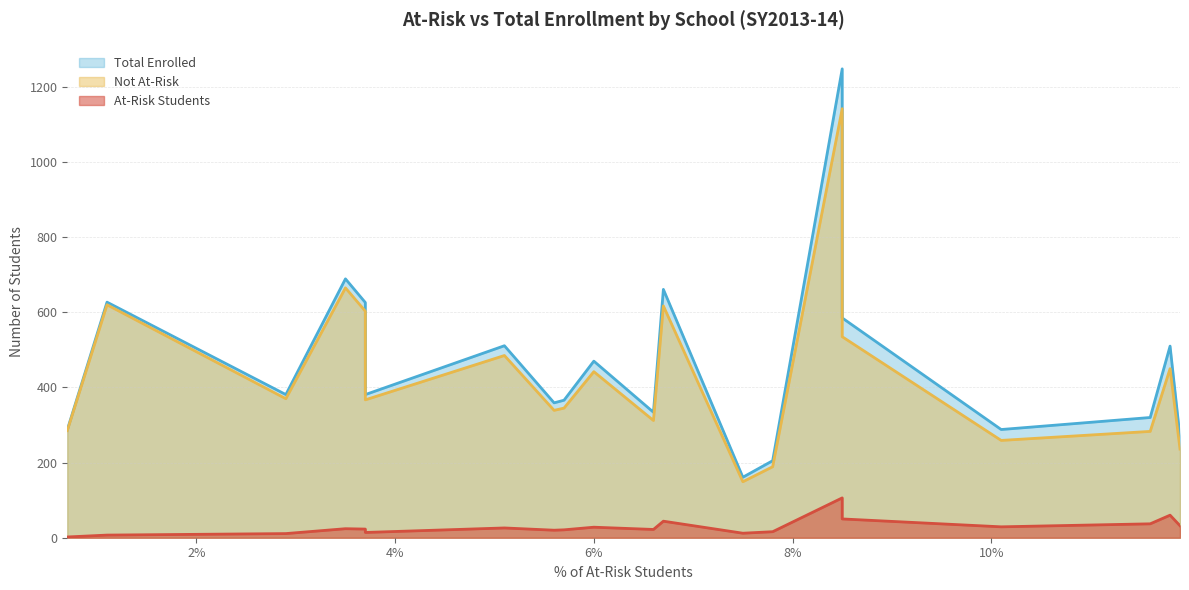

Which series has the largest range (max minus min)?

Total Enrolled